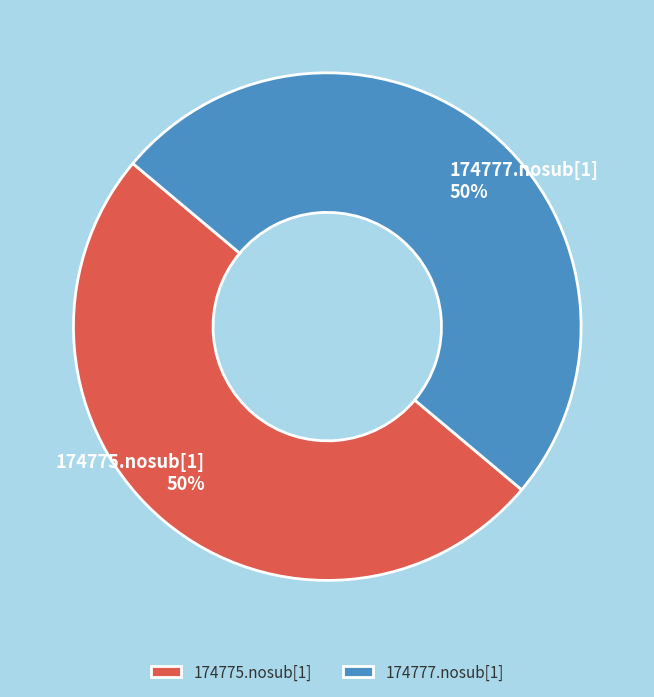

To the nearest percent, what is the combined percentage of 174777.nosub[1] and 174775.nosub[1]?

100%